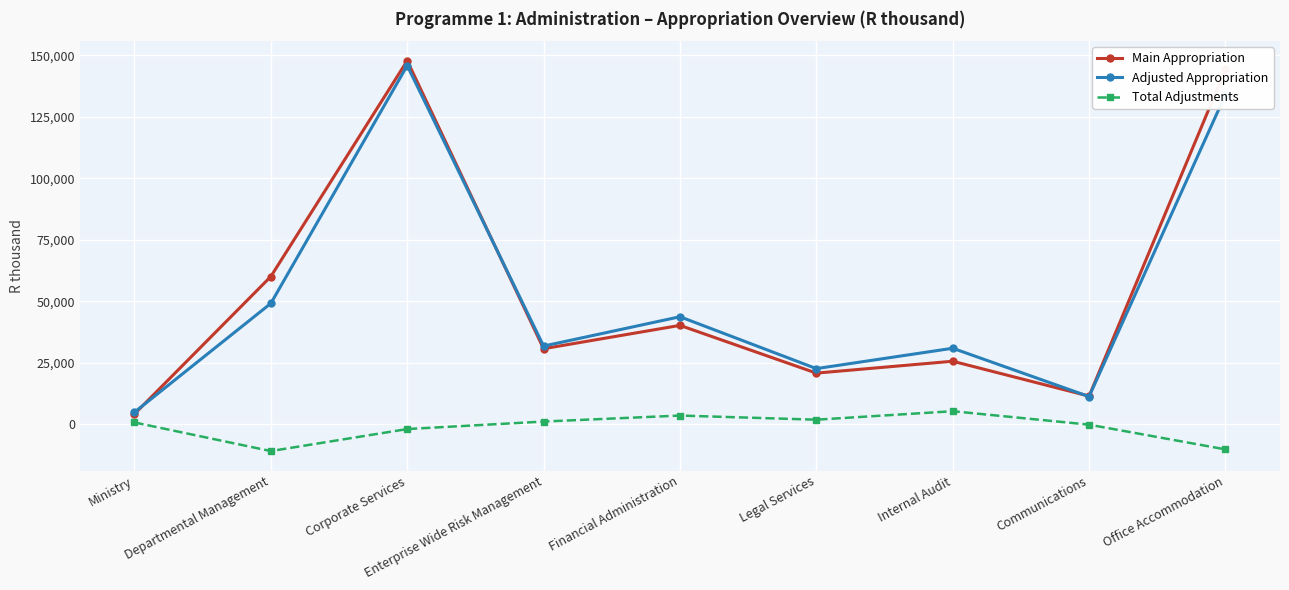

Read the Adjusted Appropriation value at Ministry, to the nearest 10.

4860